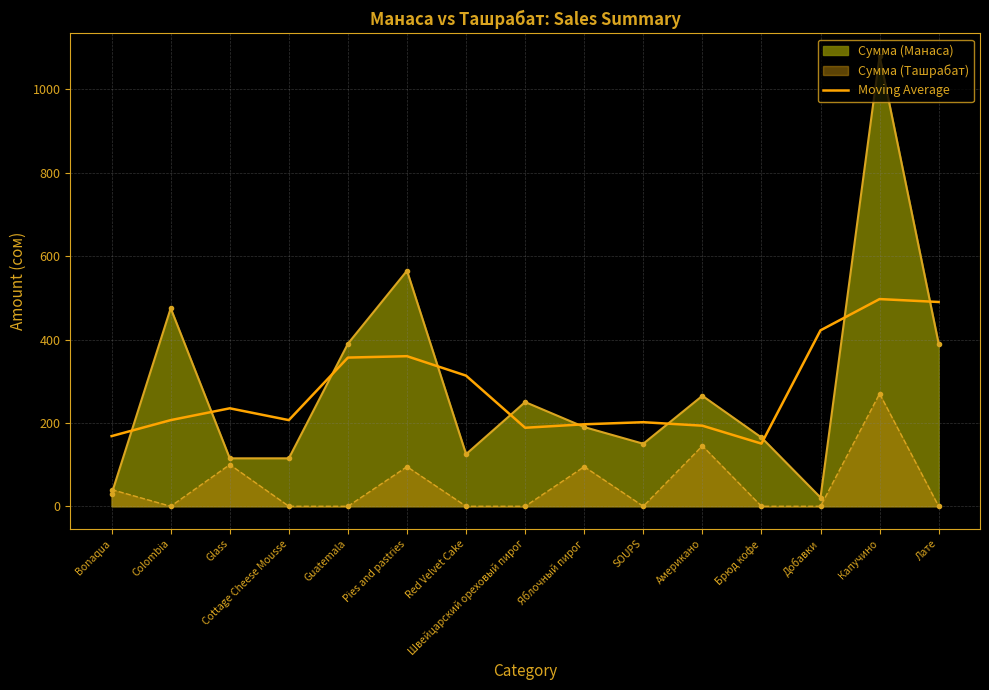

At SOUPS, list the series in order from smallest to largest.

Сумма (Ташрабат), Сумма (Манаса), Moving Average